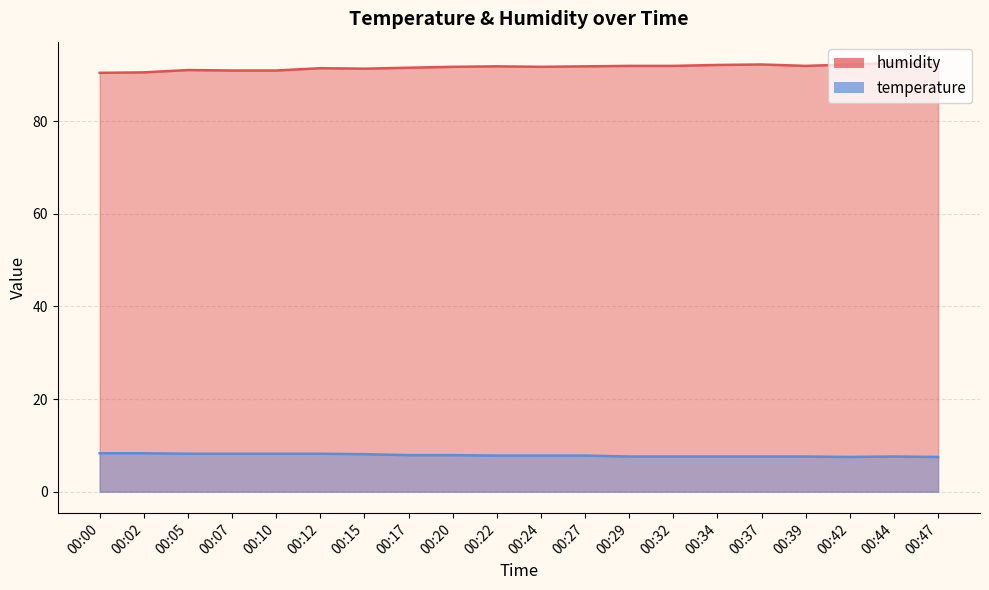

True or false: humidity and temperature cross at least once.

False